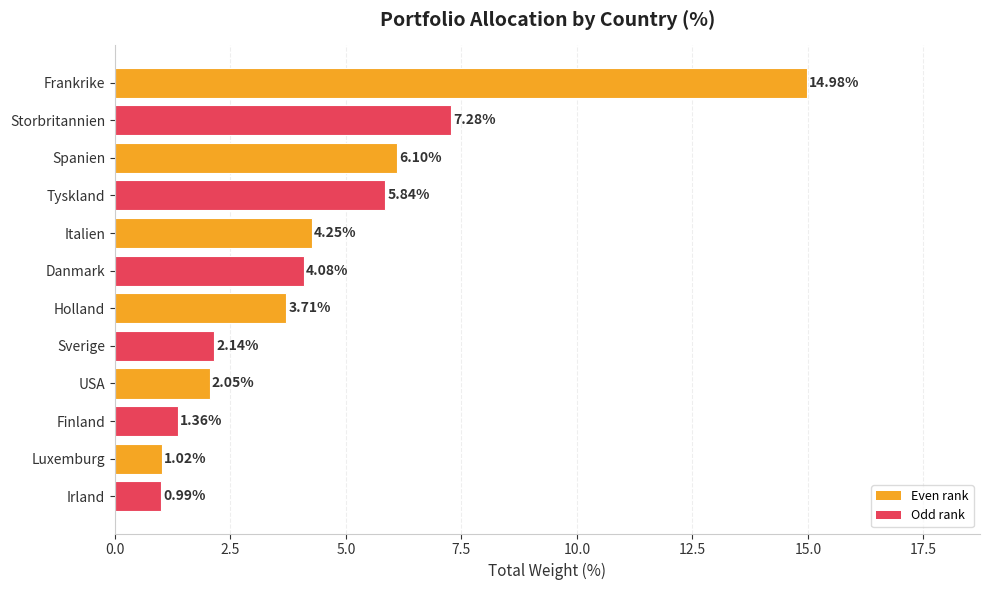

What is the change in value from Tyskland to Danmark?

-1.8